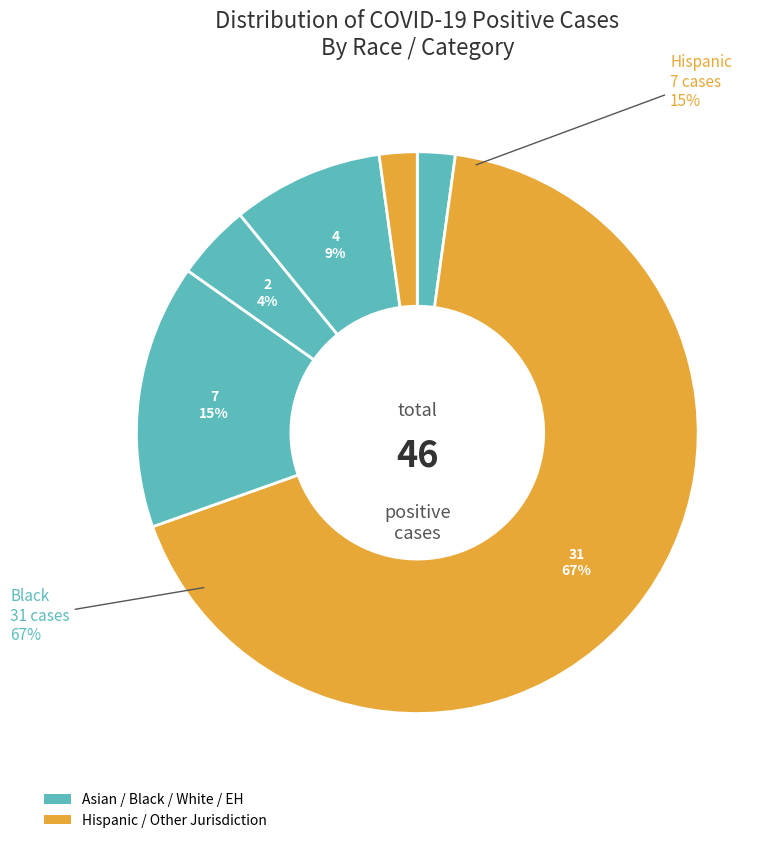

What is the total percentage of Asian and Experienced Homelessness?

10.9%